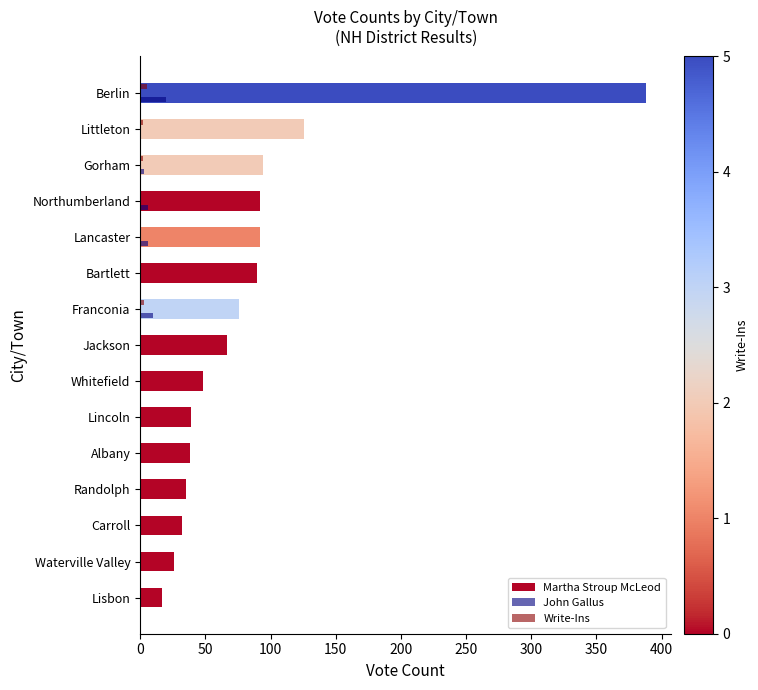

At which label is John Gallus closest to 10?

Franconia